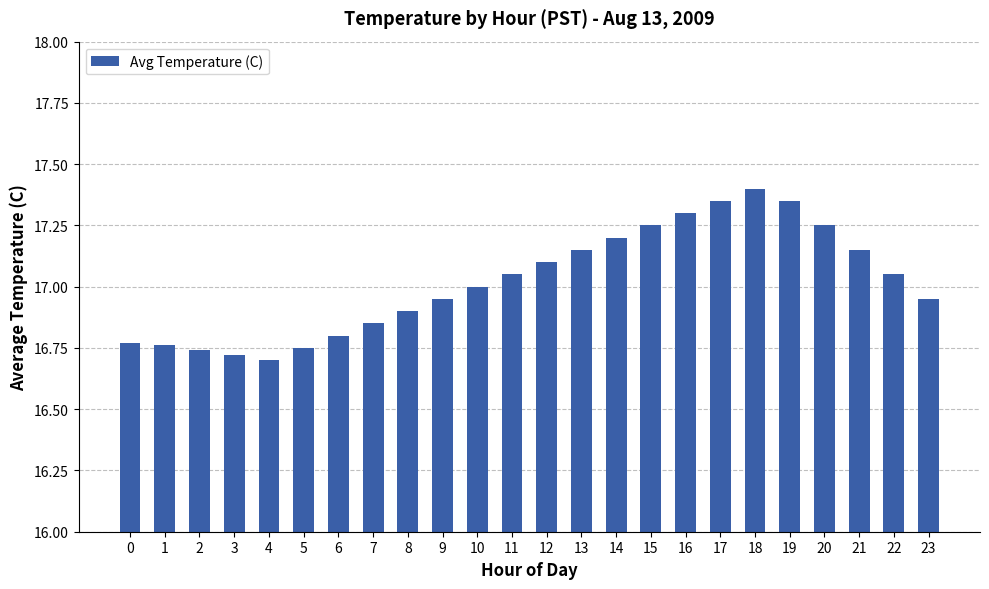

The value at 13 is 17.1. True or false?

True